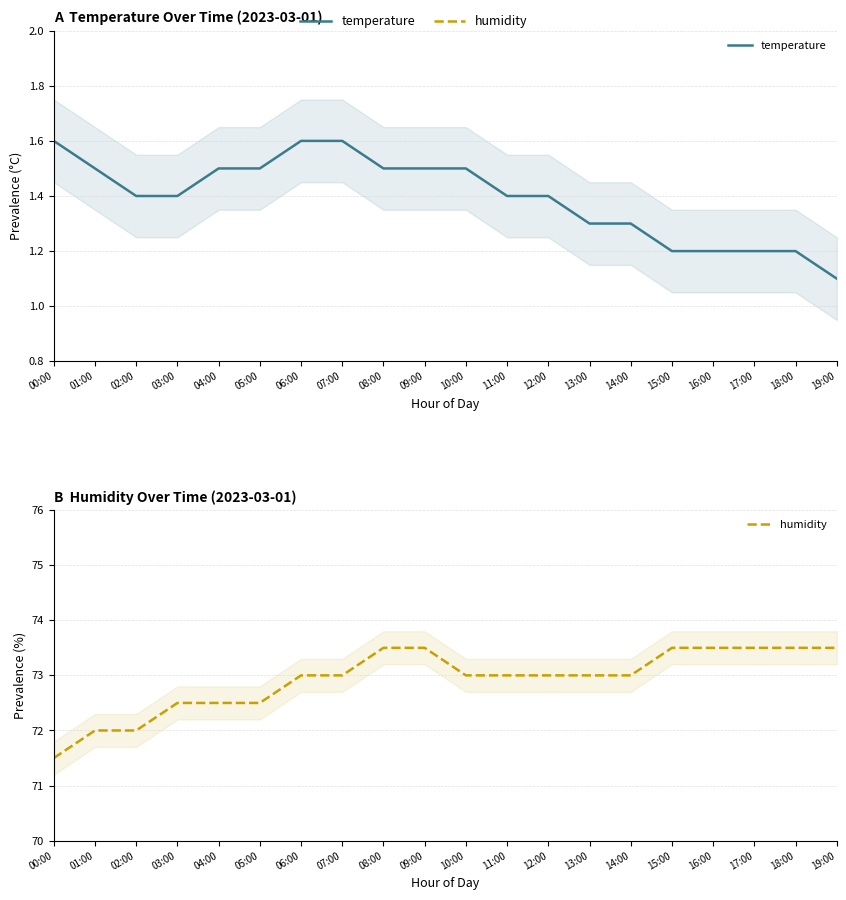

True or false: humidity and temperature cross at least once.

False